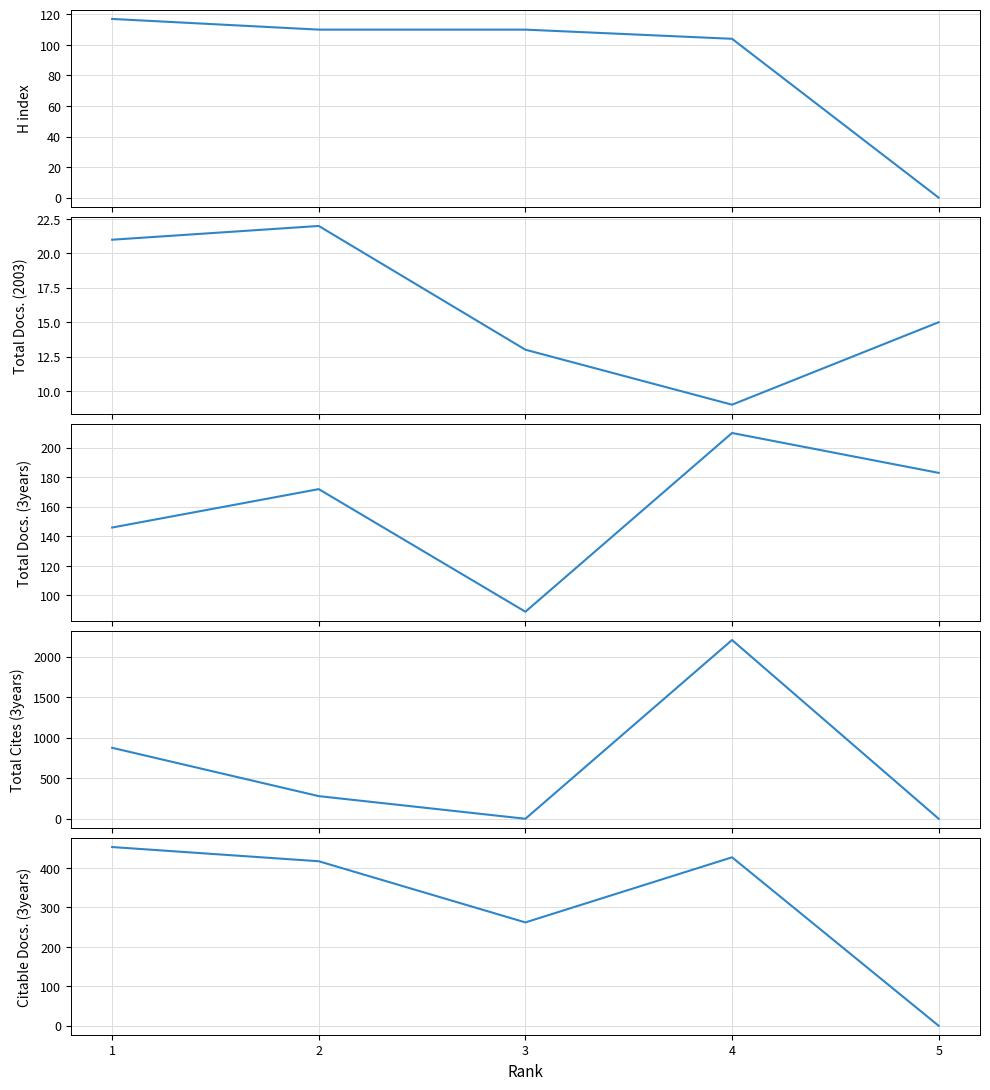

Between 5 and 1, which is larger?

1